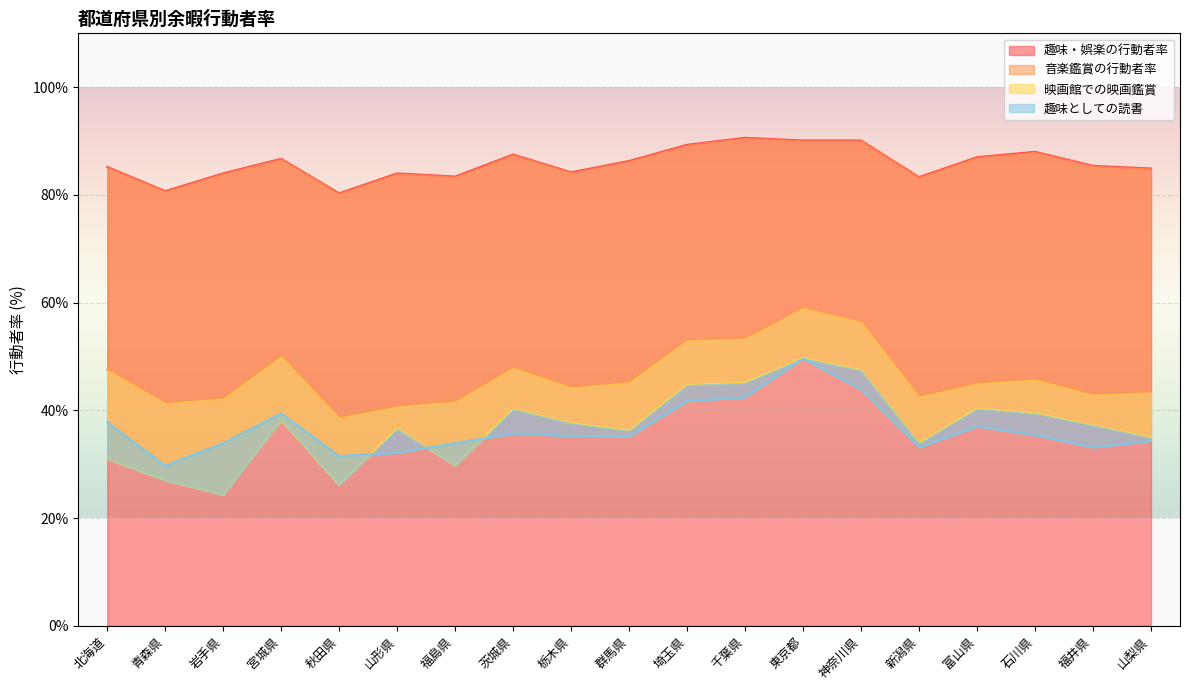

Is it true that 趣味・娯楽の行動者率 equals 83.4 at 福島県?

True